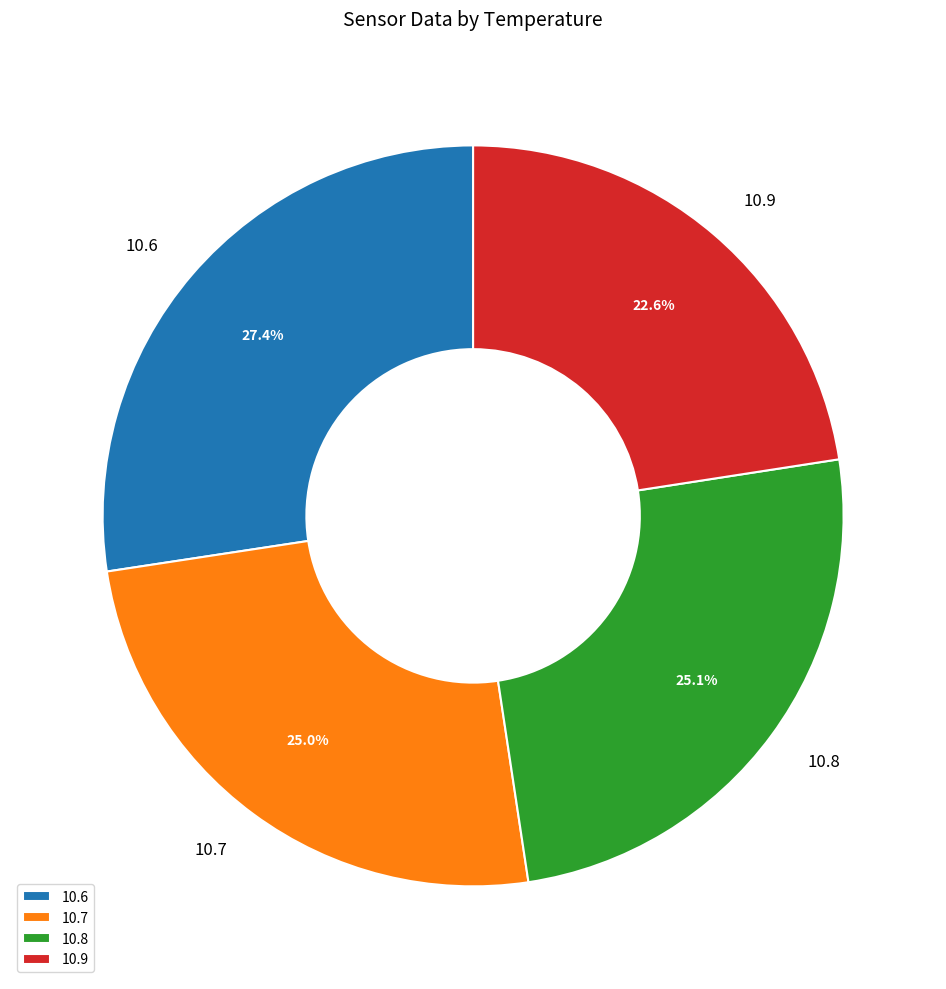

What percentage is the 10.7 slice, to the nearest percent?

25%